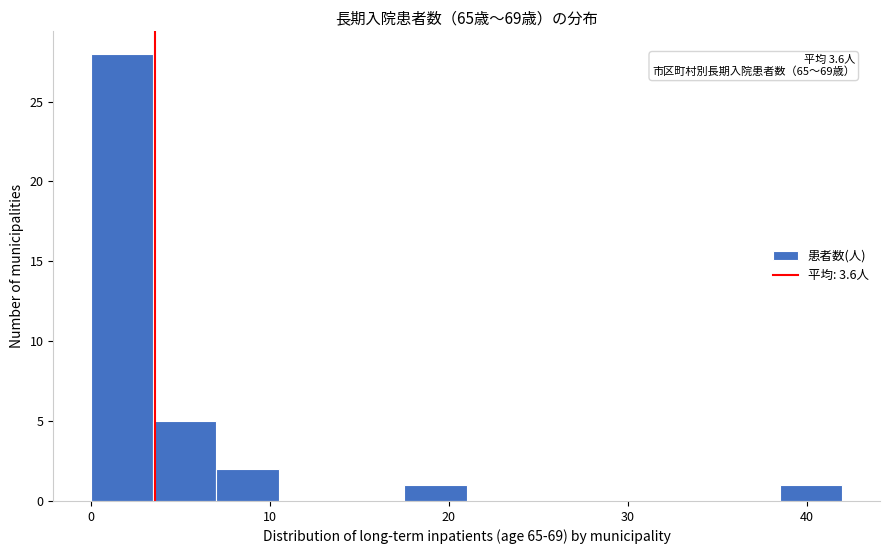

Read against the x-axis, roughly where is the centre of the tallest bar?

2